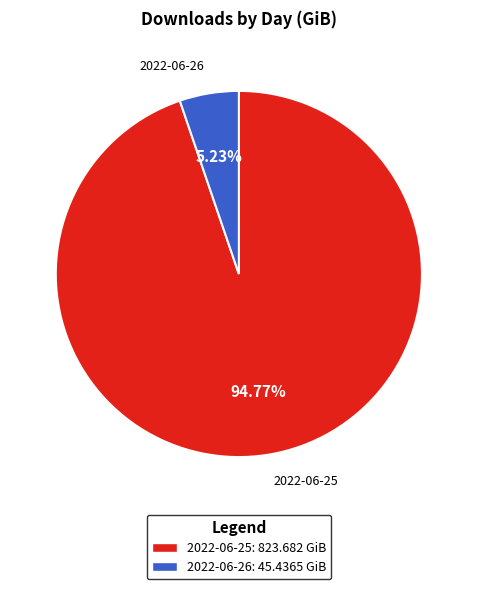

Is it true that 2022-06-25 is 95% of the pie?

True